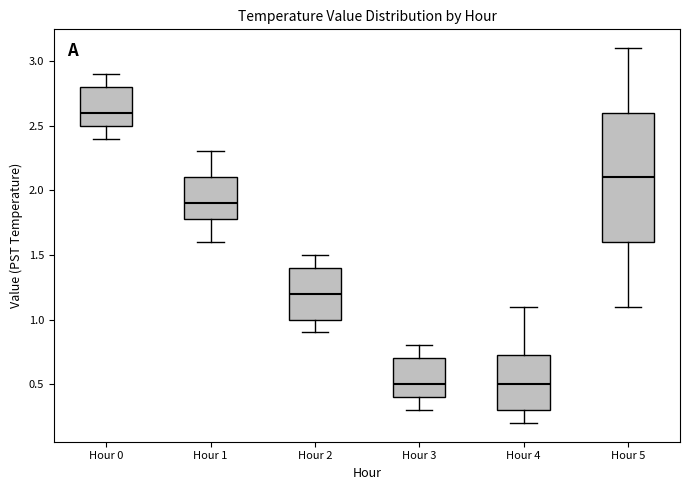

Reading left to right, transcribe this box plot: for each box, give where its median line is, the range the box spans, and where its two whiskers end, as read against the y-axis. The values are not printed on the chart, so give them approximately, as read against the axis.

Hour 0: median 2.60, box 2.50 to 2.80, whiskers 2.40 to 2.90
Hour 1: median 1.90, box 1.80 to 2.10, whiskers 1.60 to 2.30
Hour 2: median 1.20, box 1.00 to 1.40, whiskers 0.90 to 1.50
Hour 3: median 0.50, box 0.40 to 0.70, whiskers 0.30 to 0.80
Hour 4: median 0.50, box 0.30 to 0.75, whiskers 0.20 to 1.10
Hour 5: median 2.10, box 1.60 to 2.60, whiskers 1.10 to 3.10